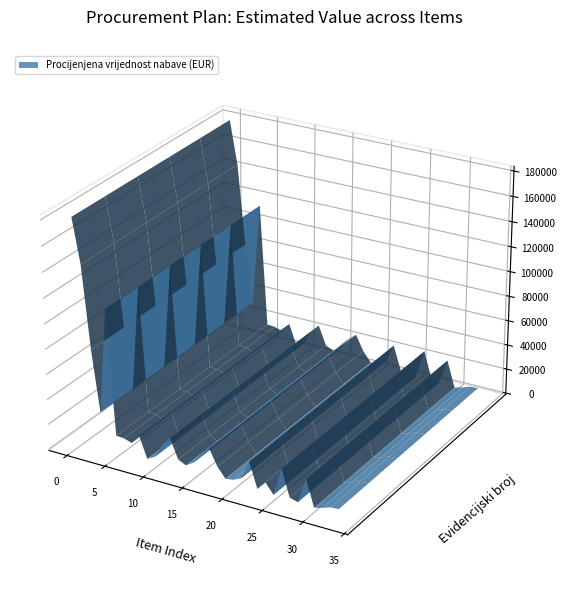

Reading left to right, list all the values displayed in this chart.

180000	145000	80000	32000	115000	16500	16000	14000	21500	4500	8000	20000	26400	11000	8000	12000	21000	26400	14000	6000	7000	10000	25000	5000	12000	3900	26500	5250	3500	23500	2600	4360	6560	7000